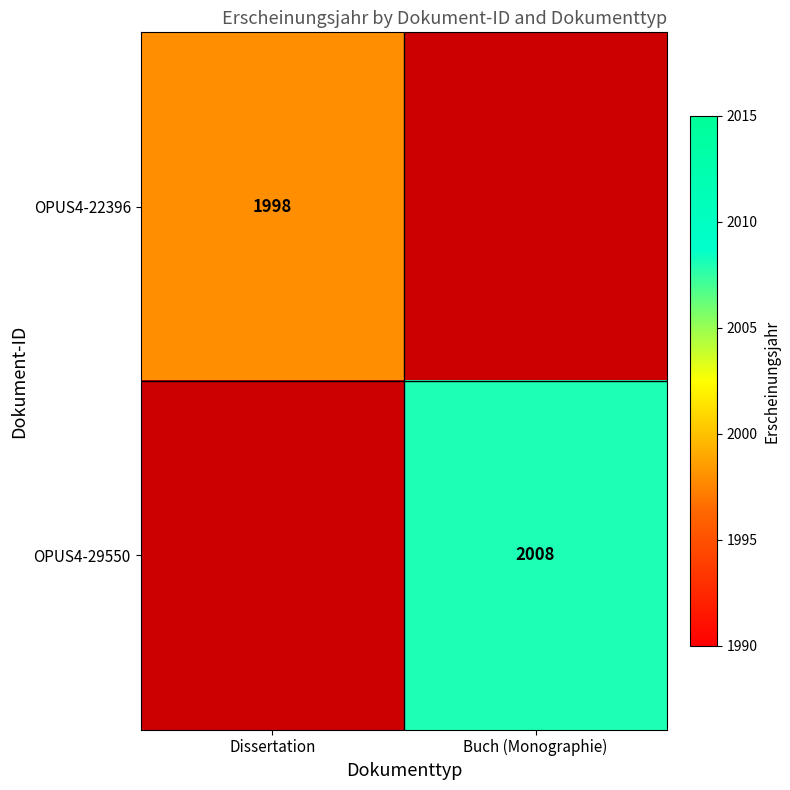

Is it true that OPUS4-29550 equals 2765 at Buch (Monographie)?

False